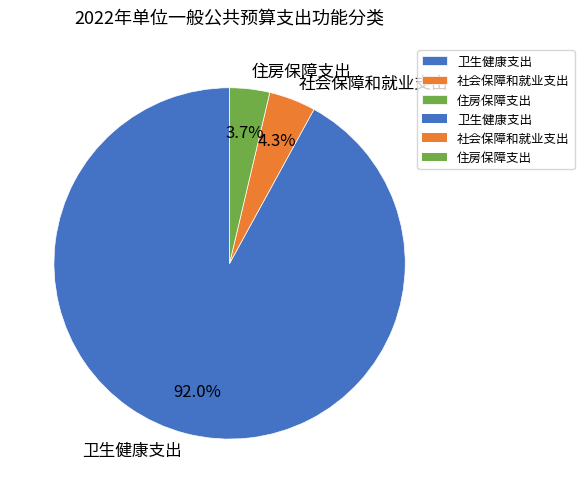

How many slices are in this pie chart?

3